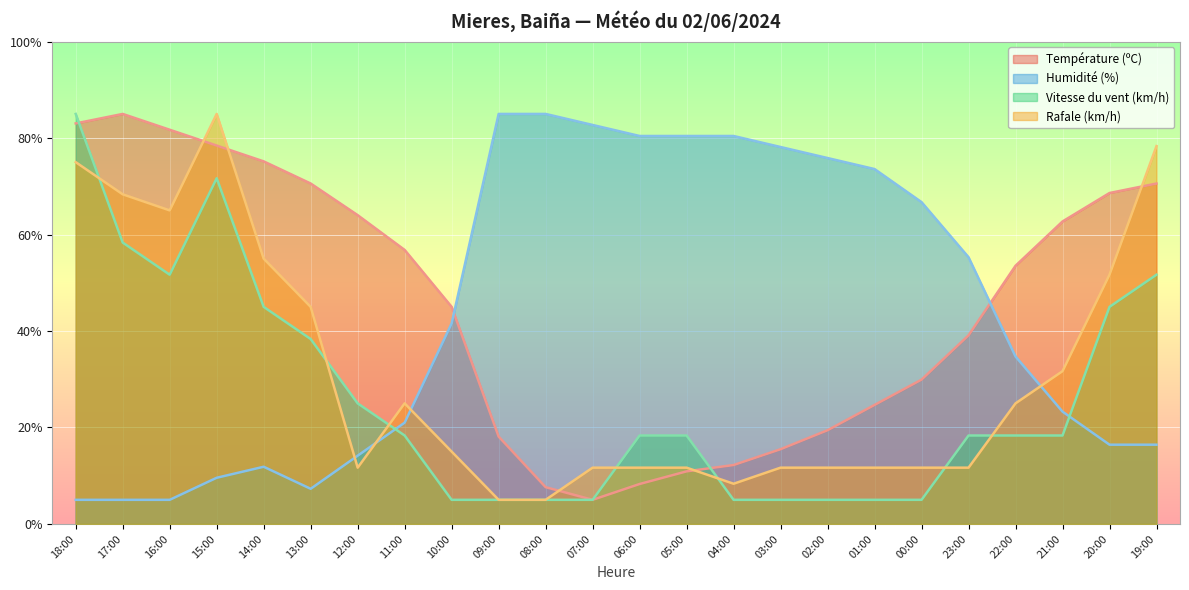

List the labels in order of Rafale (km/h) value, largest first.

15:00, 19:00, 18:00, 17:00, 16:00, 14:00, 20:00, 13:00, 21:00, 11:00, 22:00, 10:00, 12:00, 07:00, 06:00, 05:00, 03:00, 02:00, 01:00, 00:00, 23:00, 04:00, 09:00, 08:00